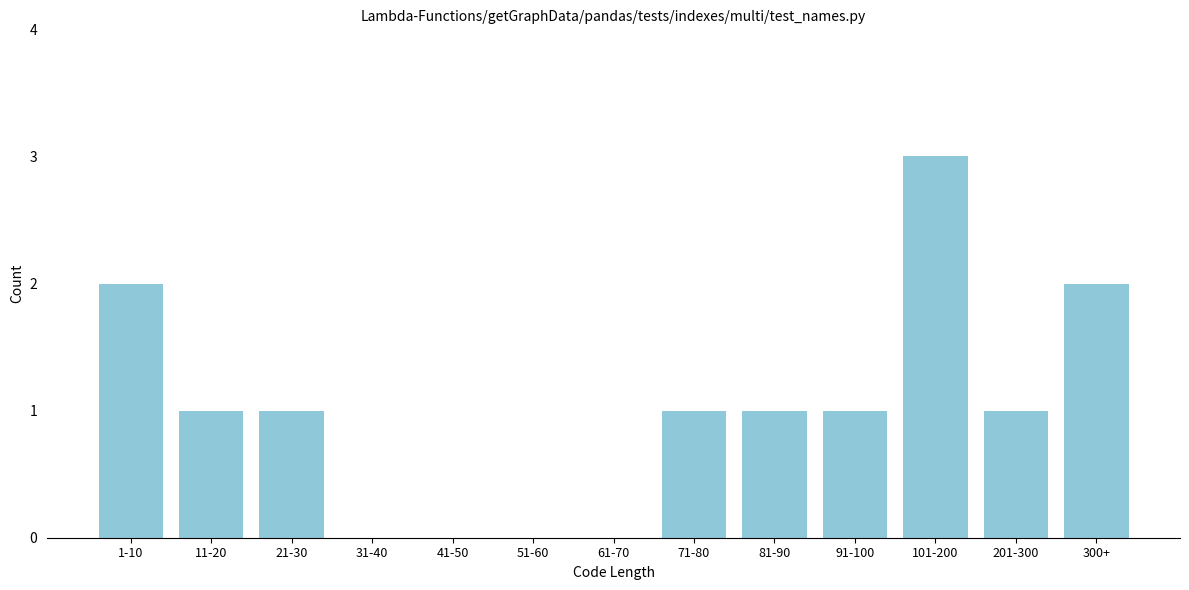

Reading left to right, transcribe all the data shown in this chart.

1-10=2	11-20=1	21-30=1	31-40=0	41-50=0	51-60=0	61-70=0	71-80=1	81-90=1	91-100=1	101-200=3	201-300=1	300+=2